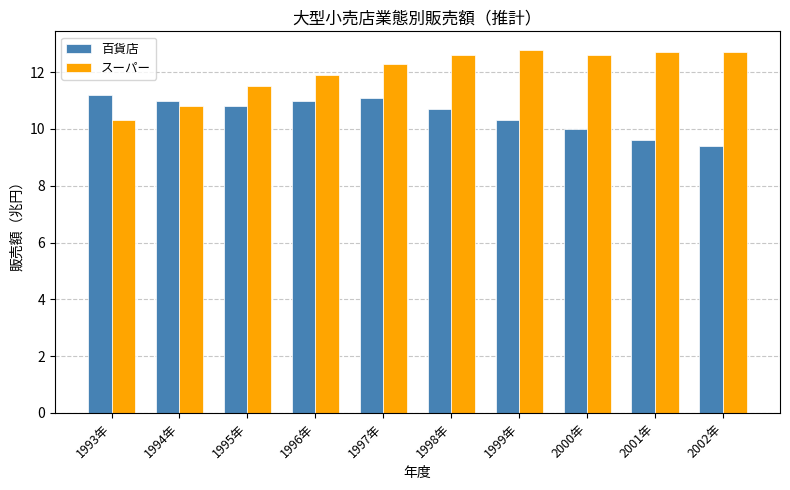

What is the approximate value of 百貨店 at 1998年?

10.7